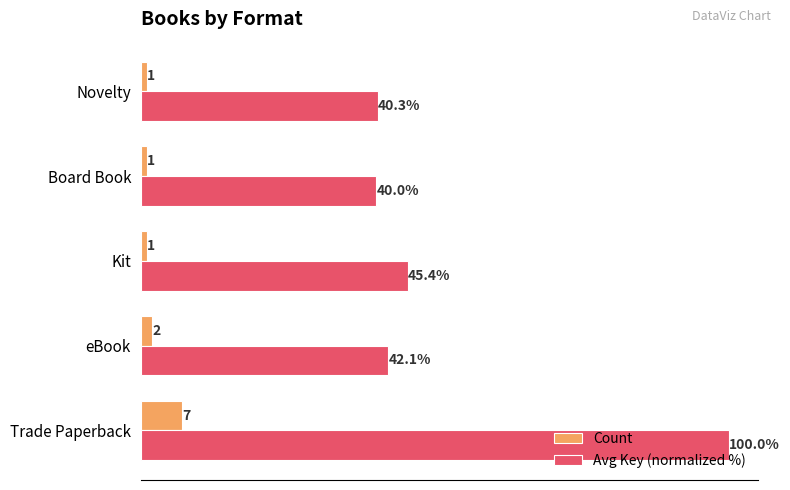

Which series has the largest total across all categories?

Avg Key (normalized %)